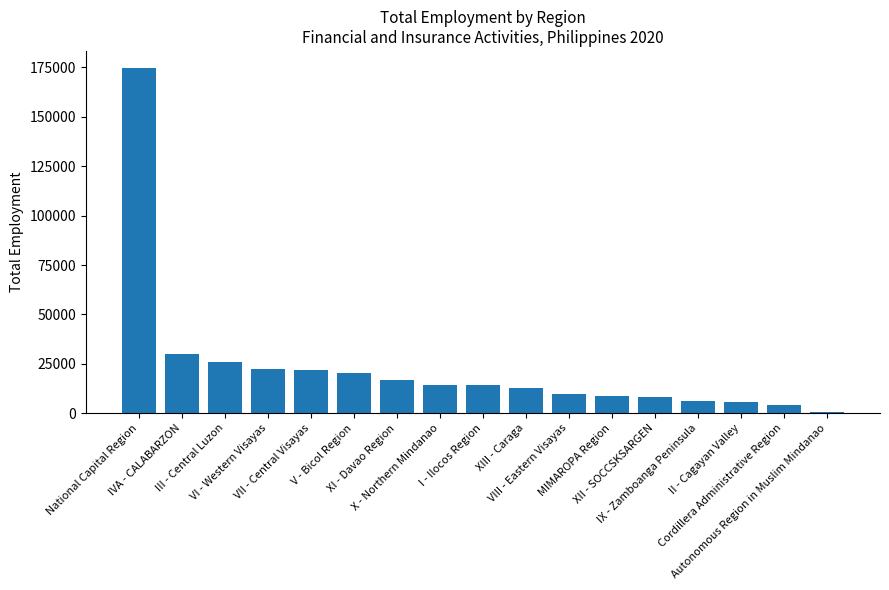

What is the difference between the maximum and second lowest values?

170484